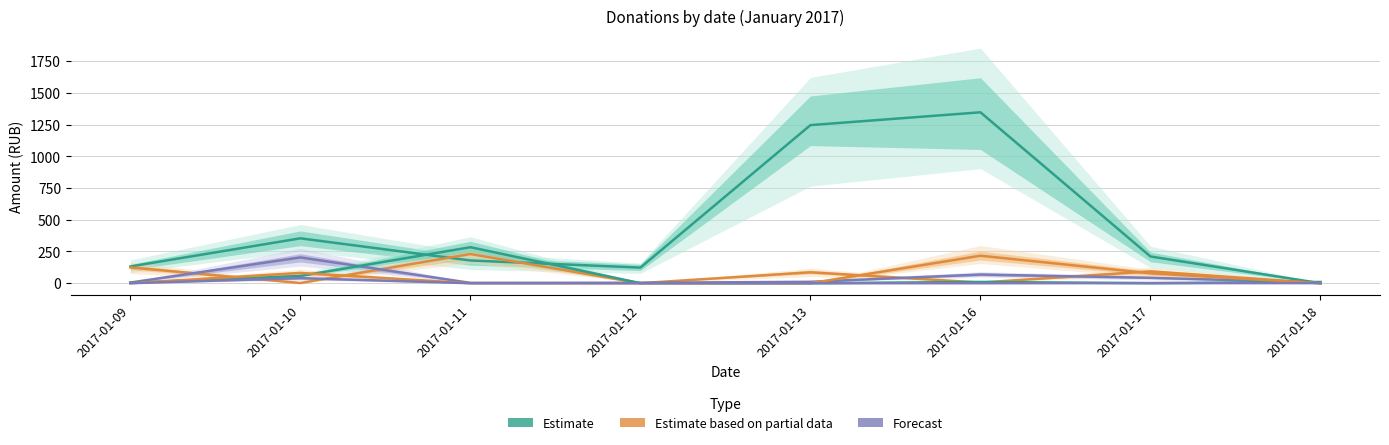

At how many categories does at least one series exceed 1246?

1